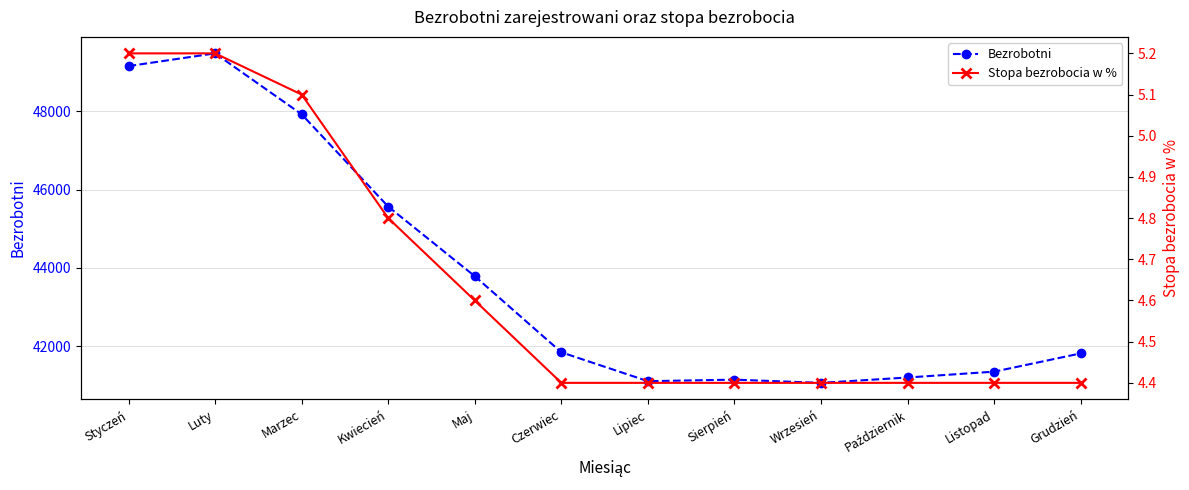

What is the minimum value for Bezrobotni?

41065